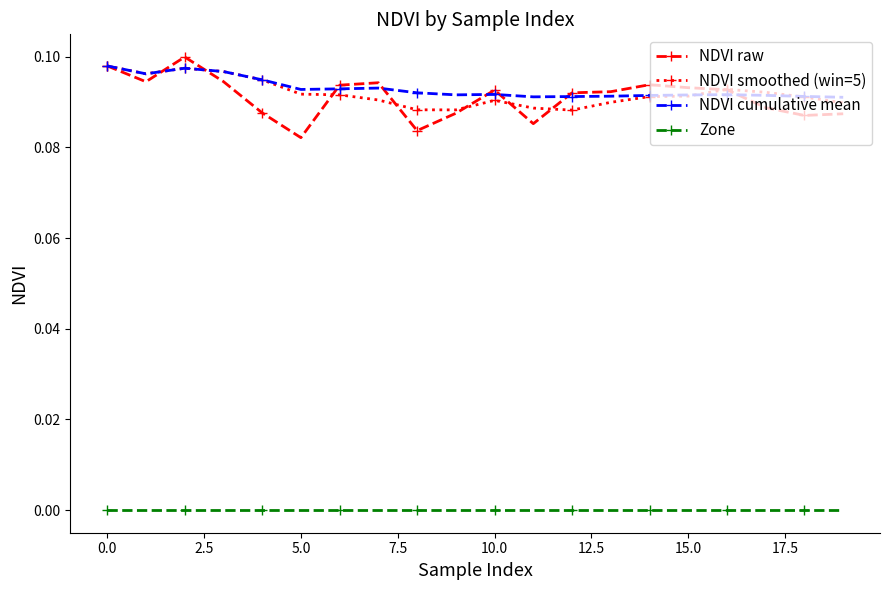

What are all the series names shown in the legend?

NDVI raw, NDVI smoothed (win=5), NDVI cumulative mean, Zone